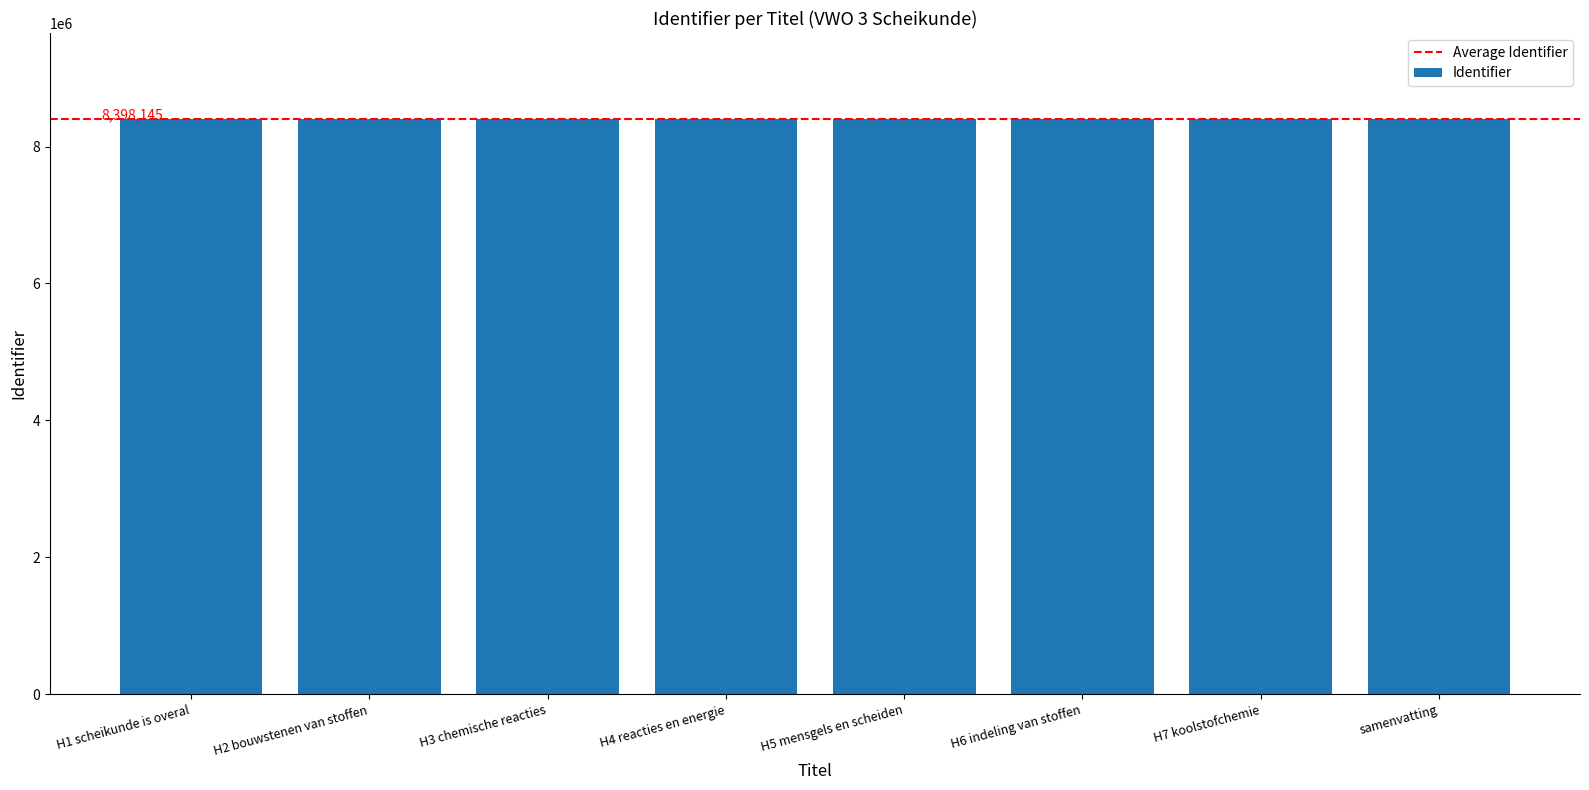

Are the bars horizontal?

No